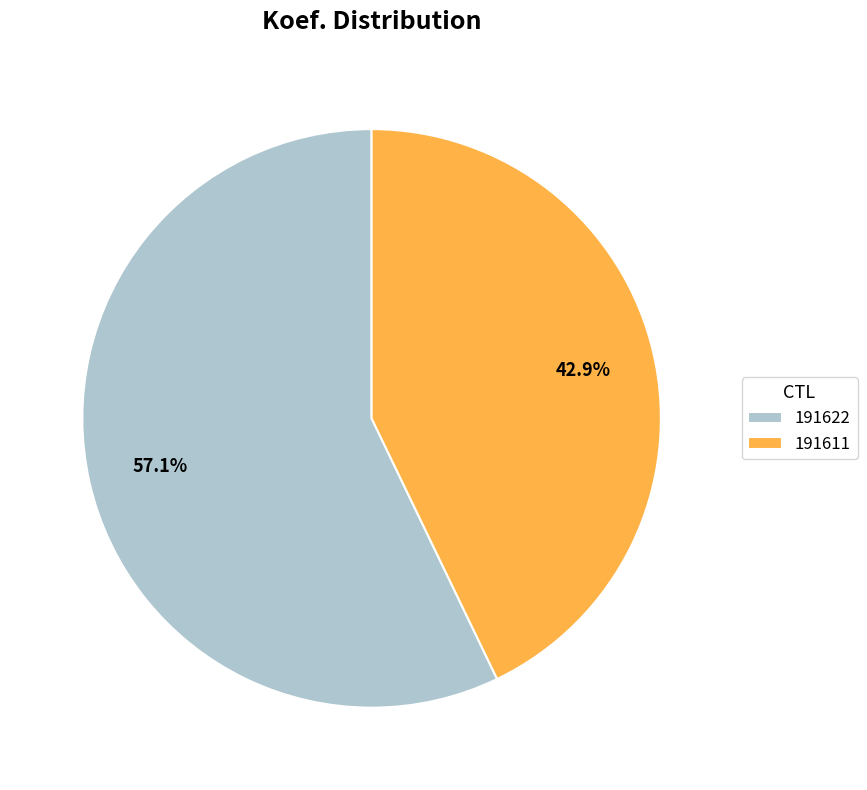

Which category has the smallest portion of the pie?

191611